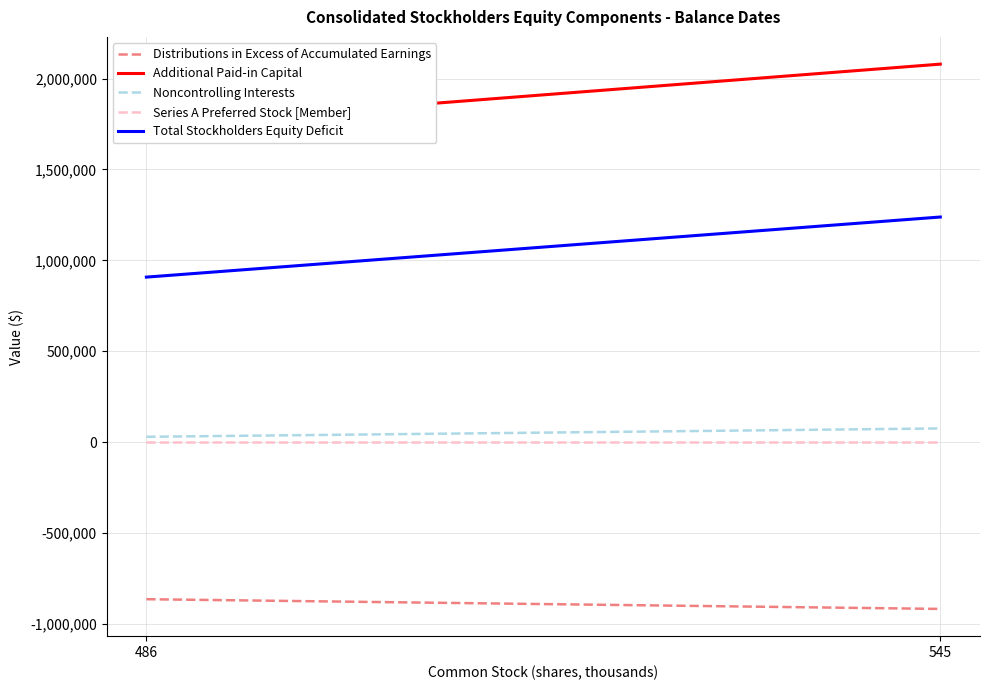

Which series changed the most between 486 and 545?

Additional Paid-in Capital